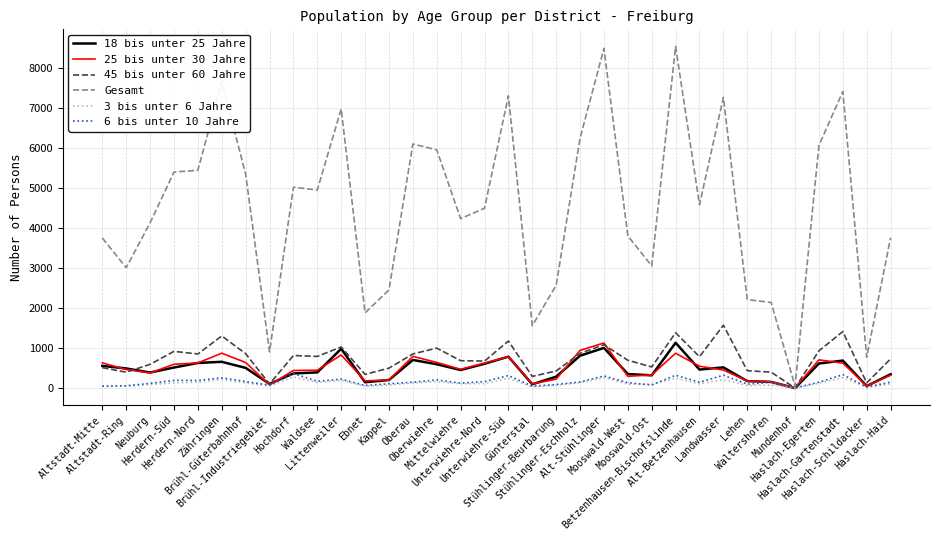

What is the greatest value displayed?

8535